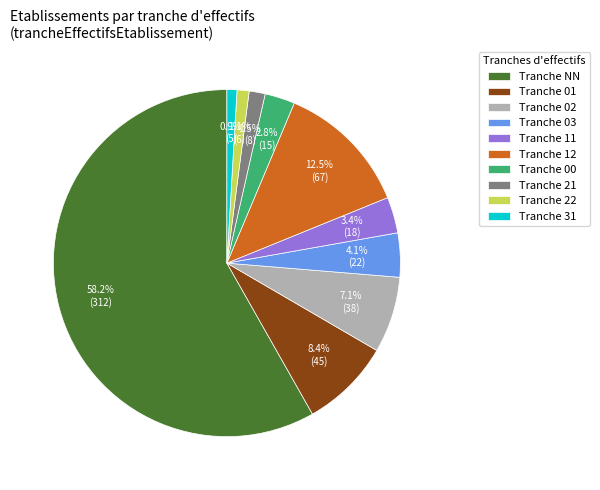

Is there any slice that represents more than half of the pie?

Yes